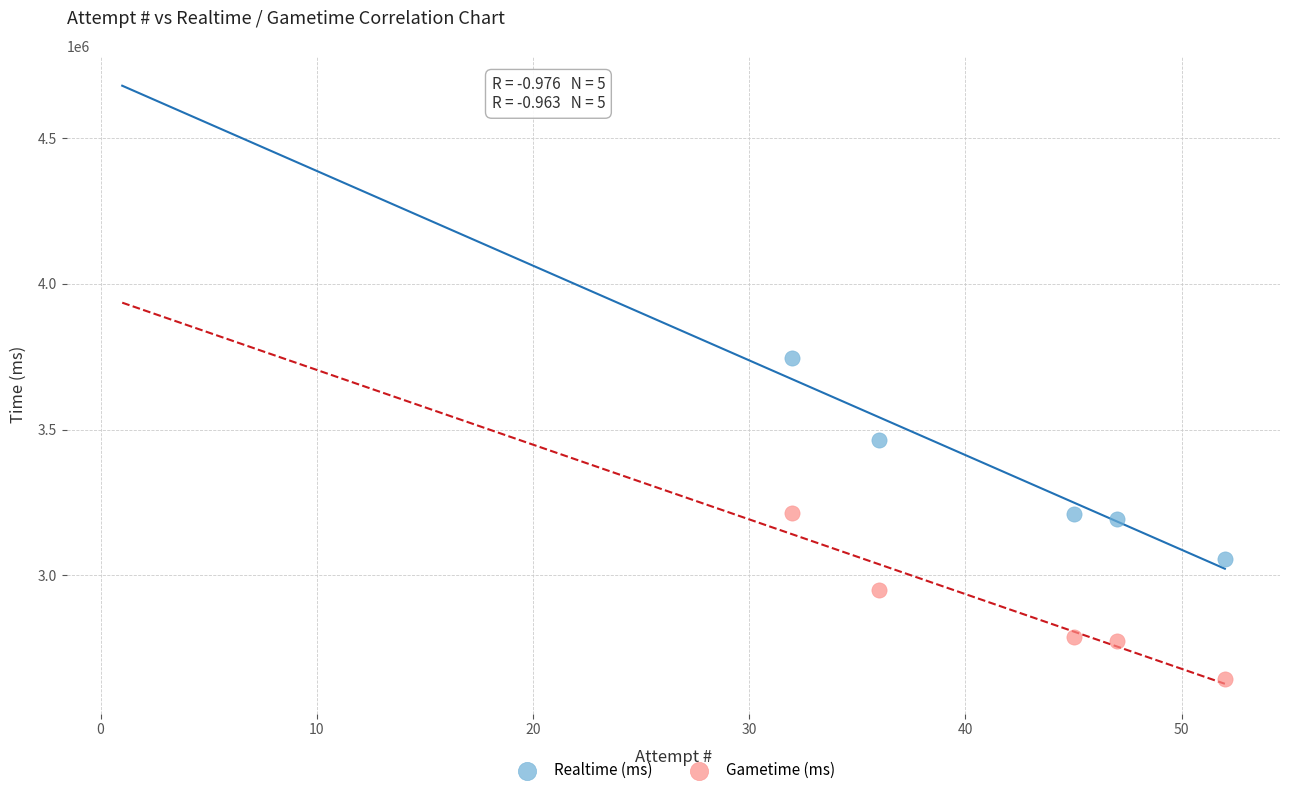

Which series reaches the maximum Y coordinate?

Realtime (ms)